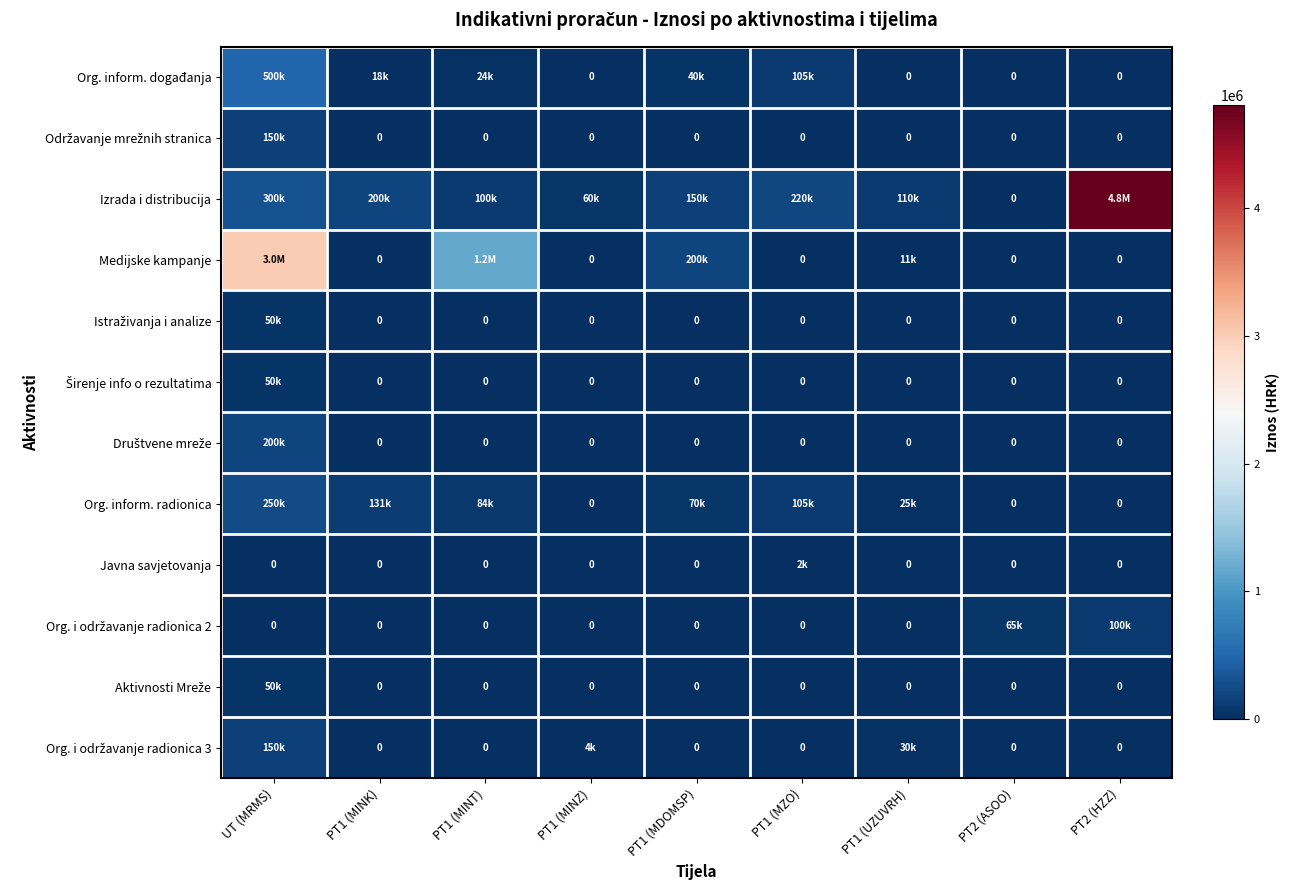

How many data points in Org. inform. događanja are less than 18000?

4